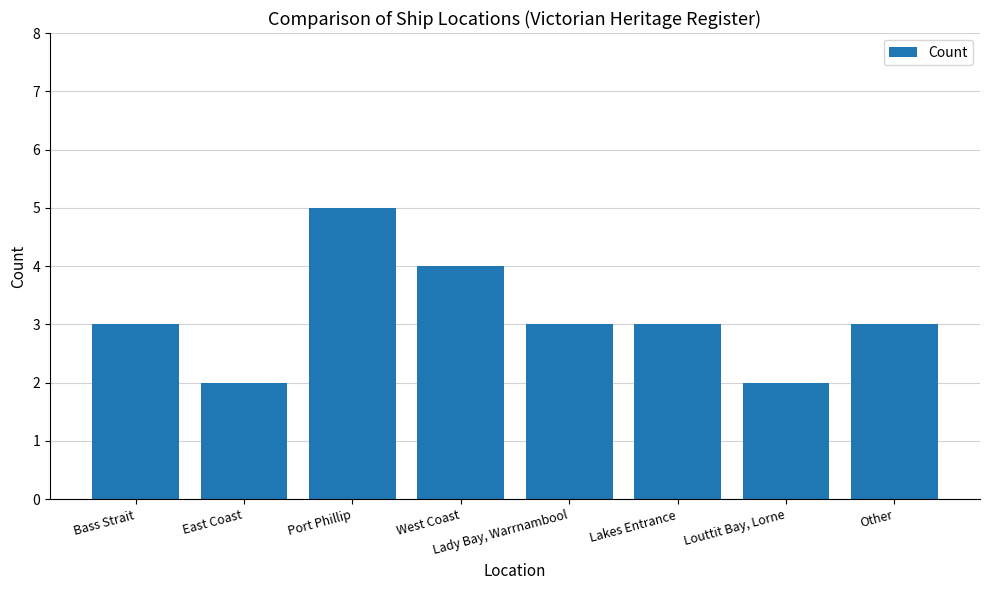

What is the difference between the maximum and minimum values?

3